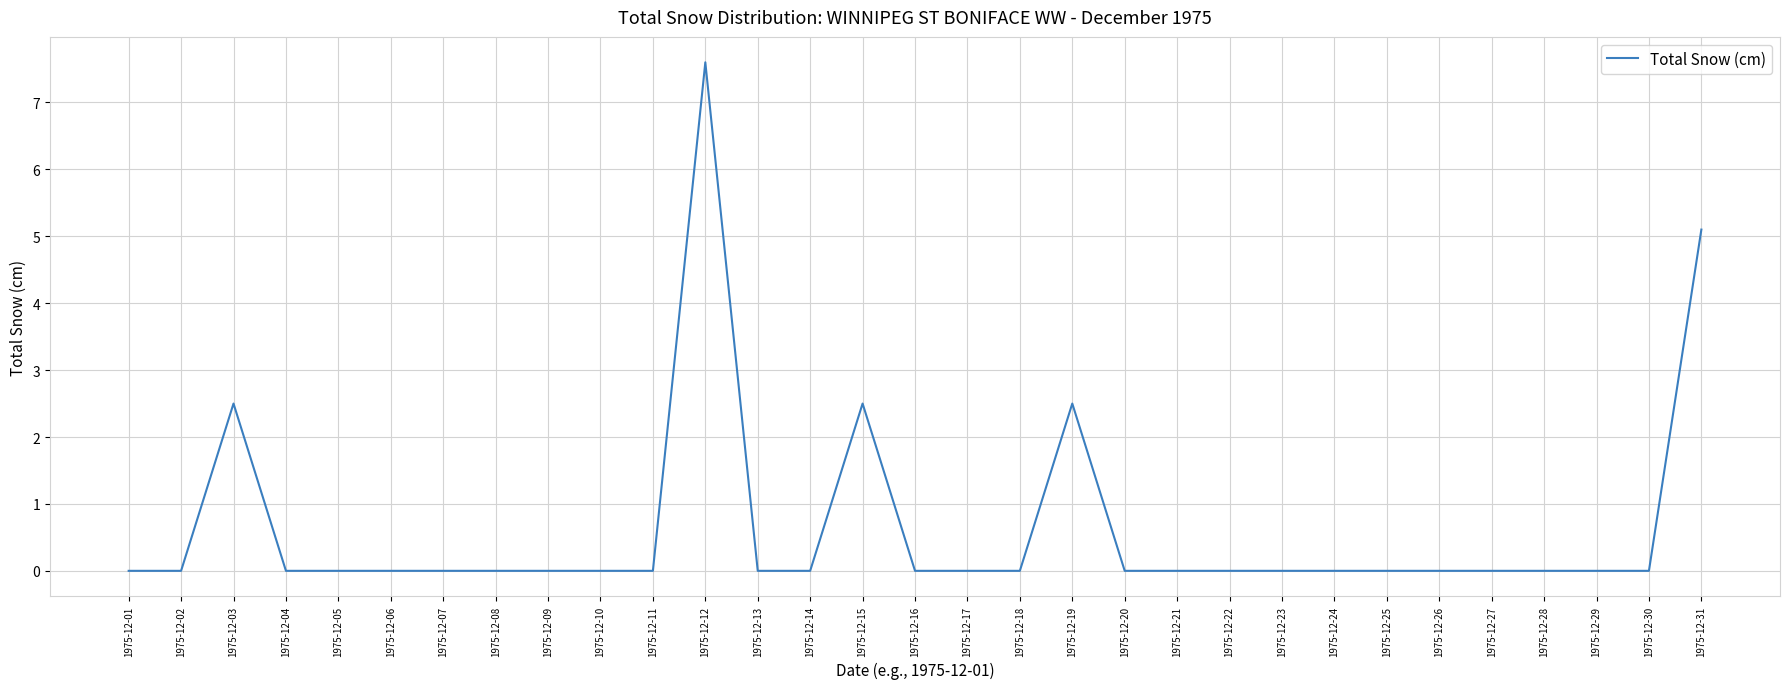

Which has a higher value, 1975-12-19 or 1975-12-21?

1975-12-19